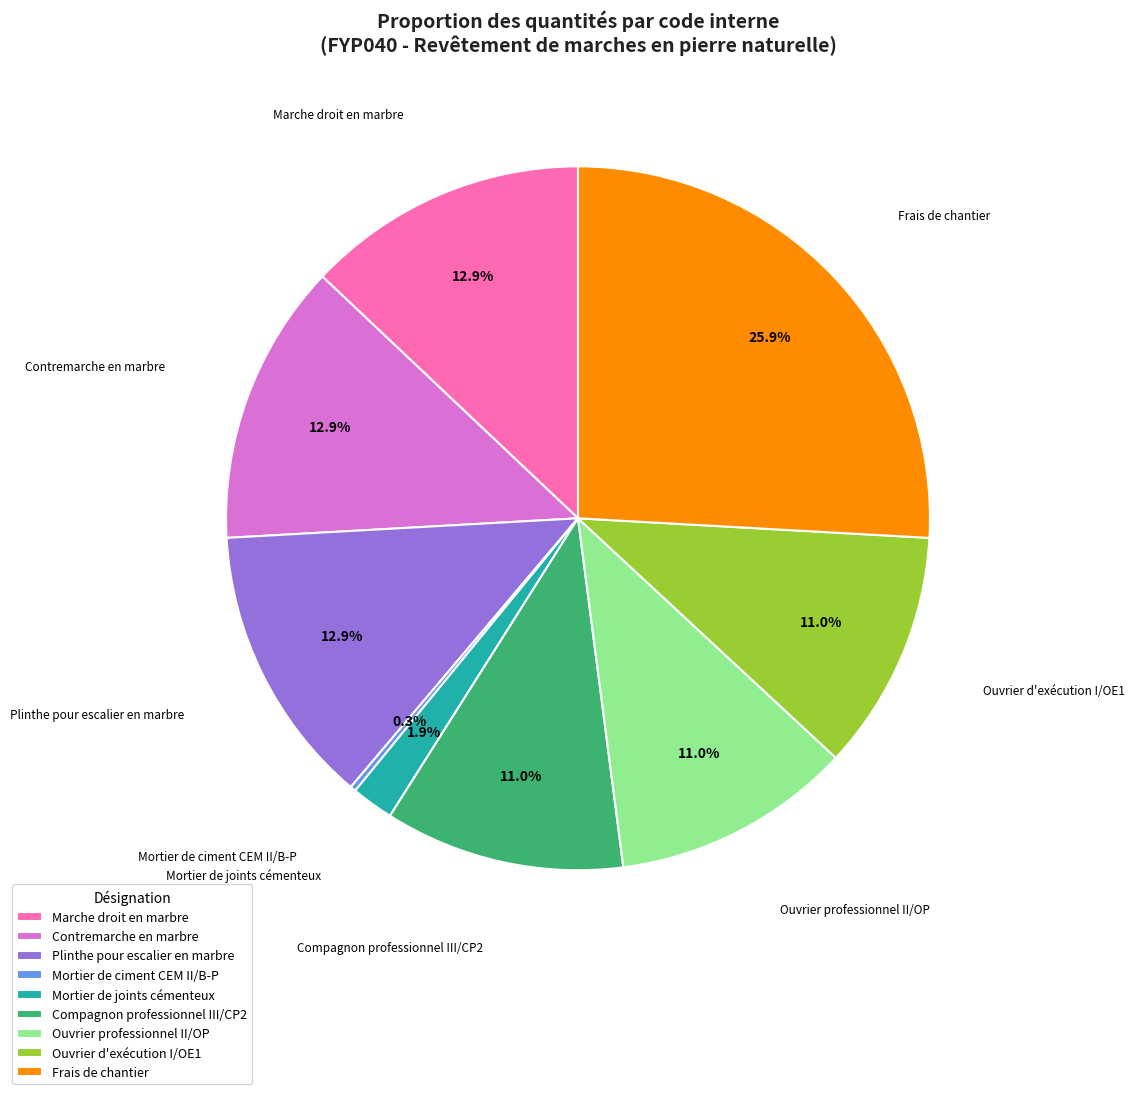

To the nearest percent, what is the difference between the largest and smallest slice percentages?

26%